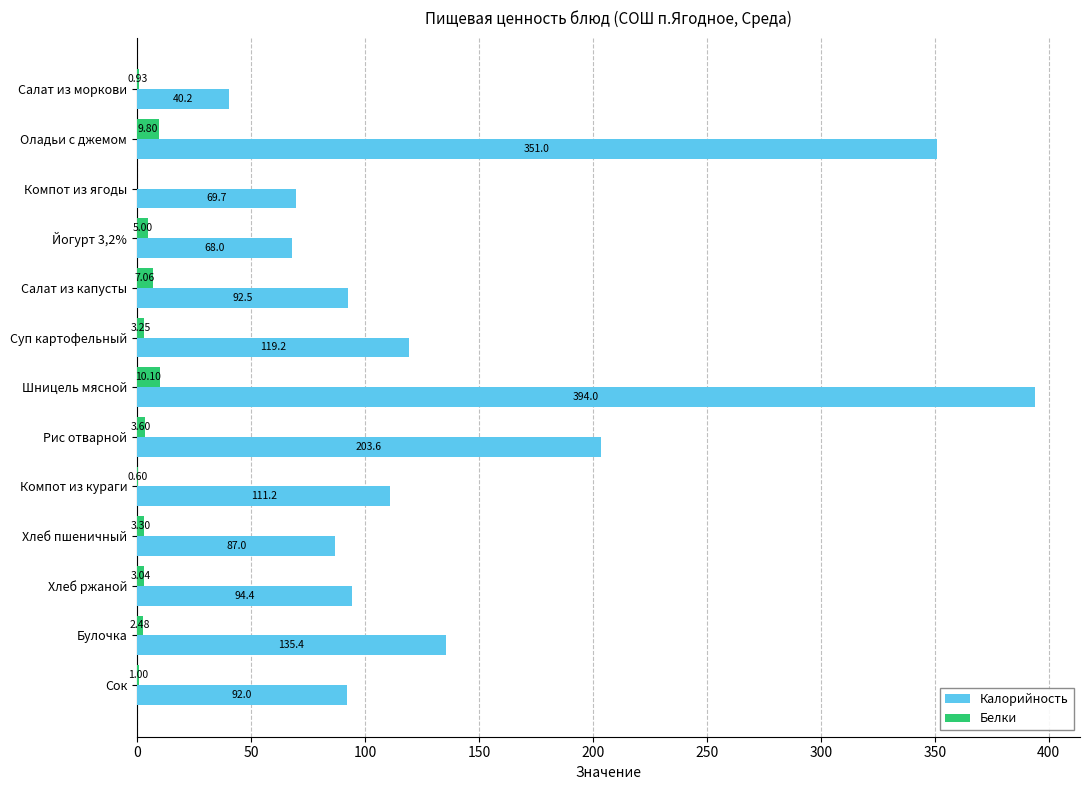

What is the sum of the Калорийность values at Шницель мясной and Оладьи с джемом?

745.0